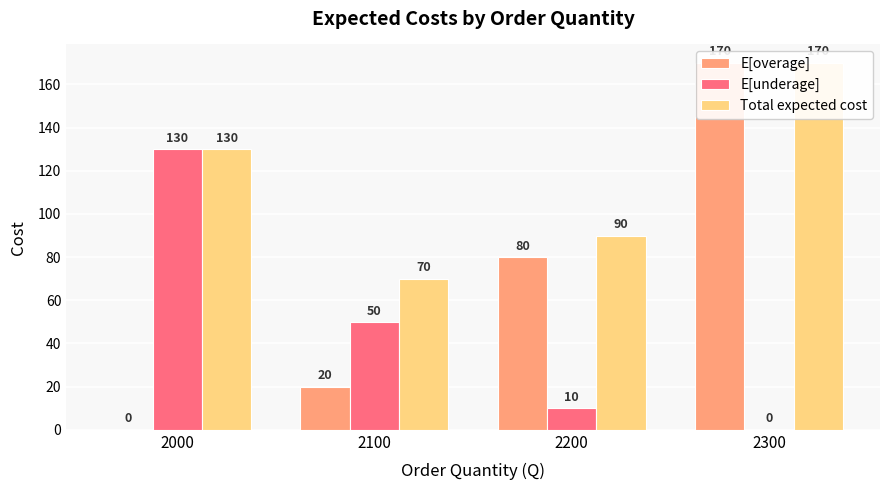

Which series changed the most between 2100 and 2200?

E[overage]